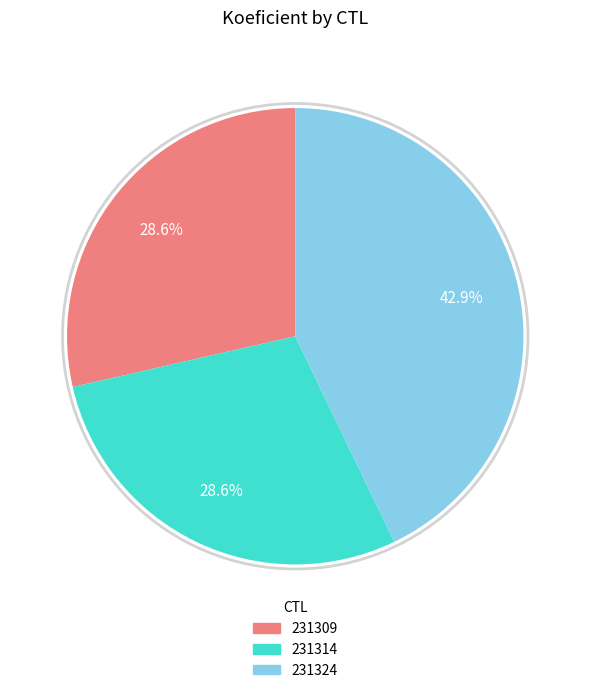

To the nearest percent, what portion does 231324 represent?

43%